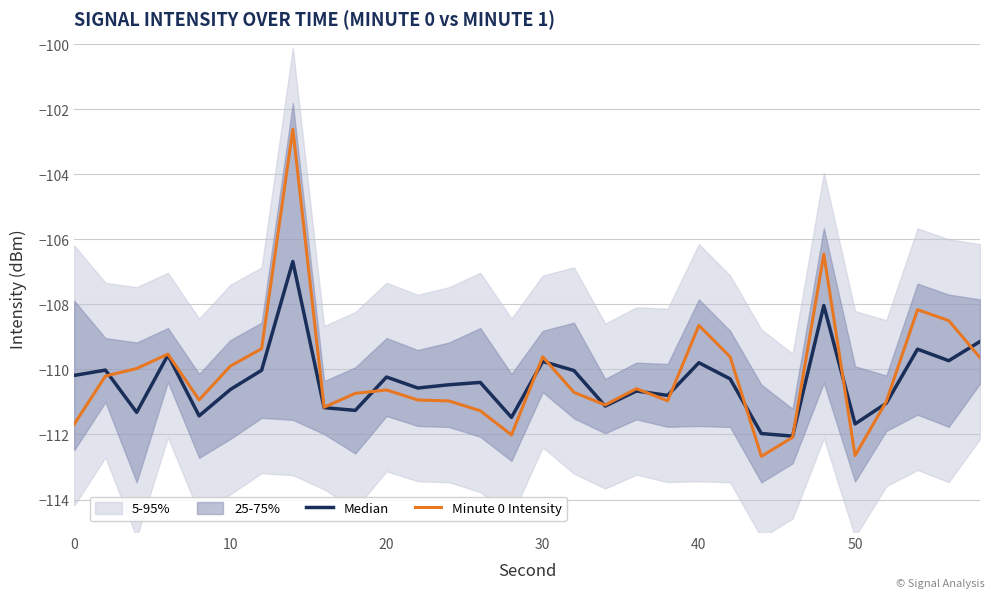

What is the highest value of the Minute 0 Intensity series?

-102.6